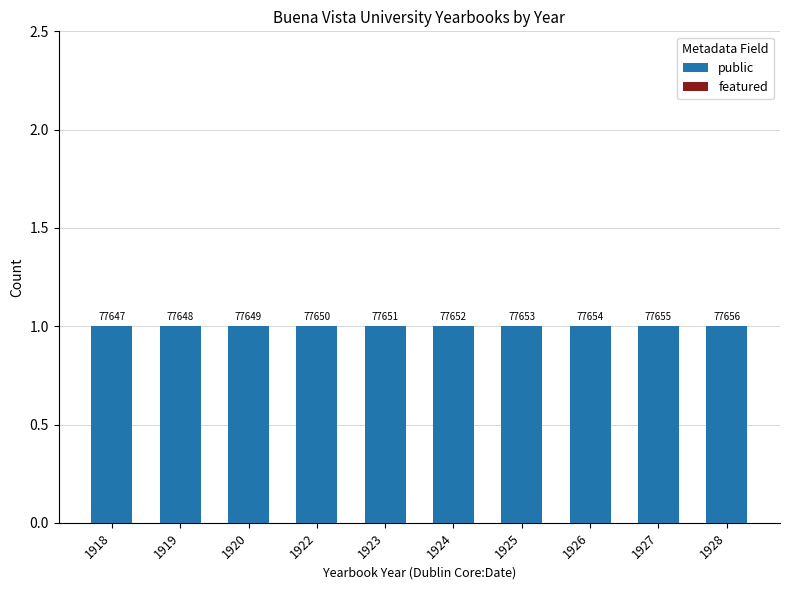

What is the total value across all series at 1924?

1